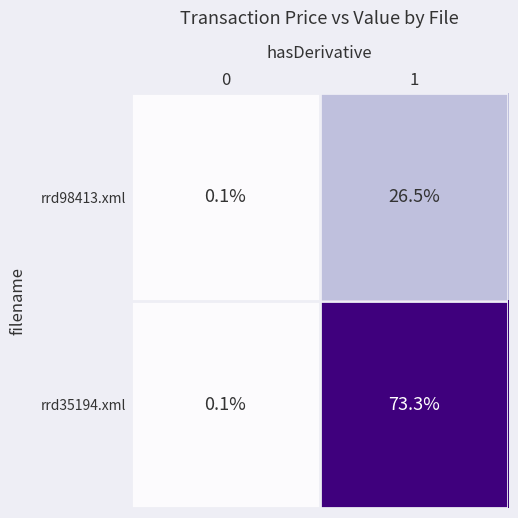

Rank the categories by rrd98413.xml value from lowest to highest.

0, 1